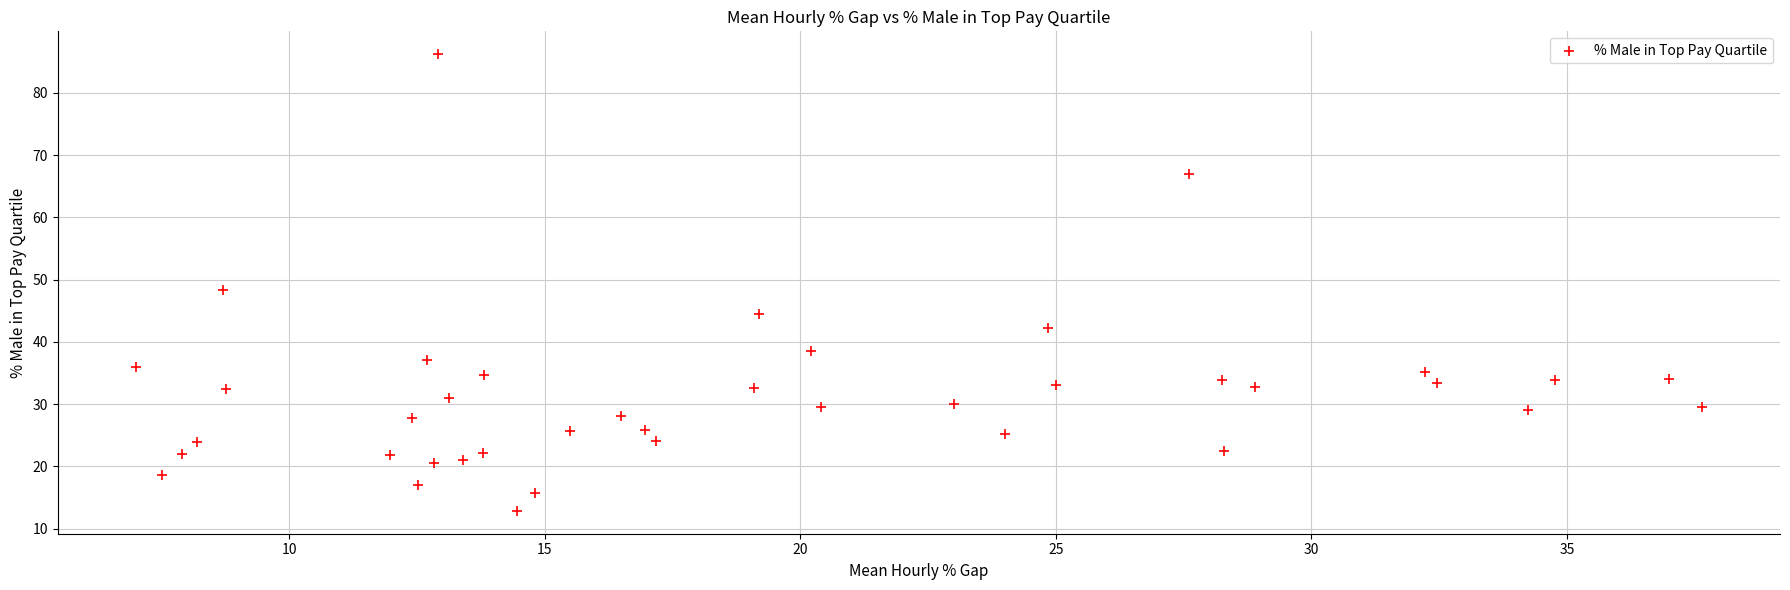

What is the range of X values (max minus min)?

30.6